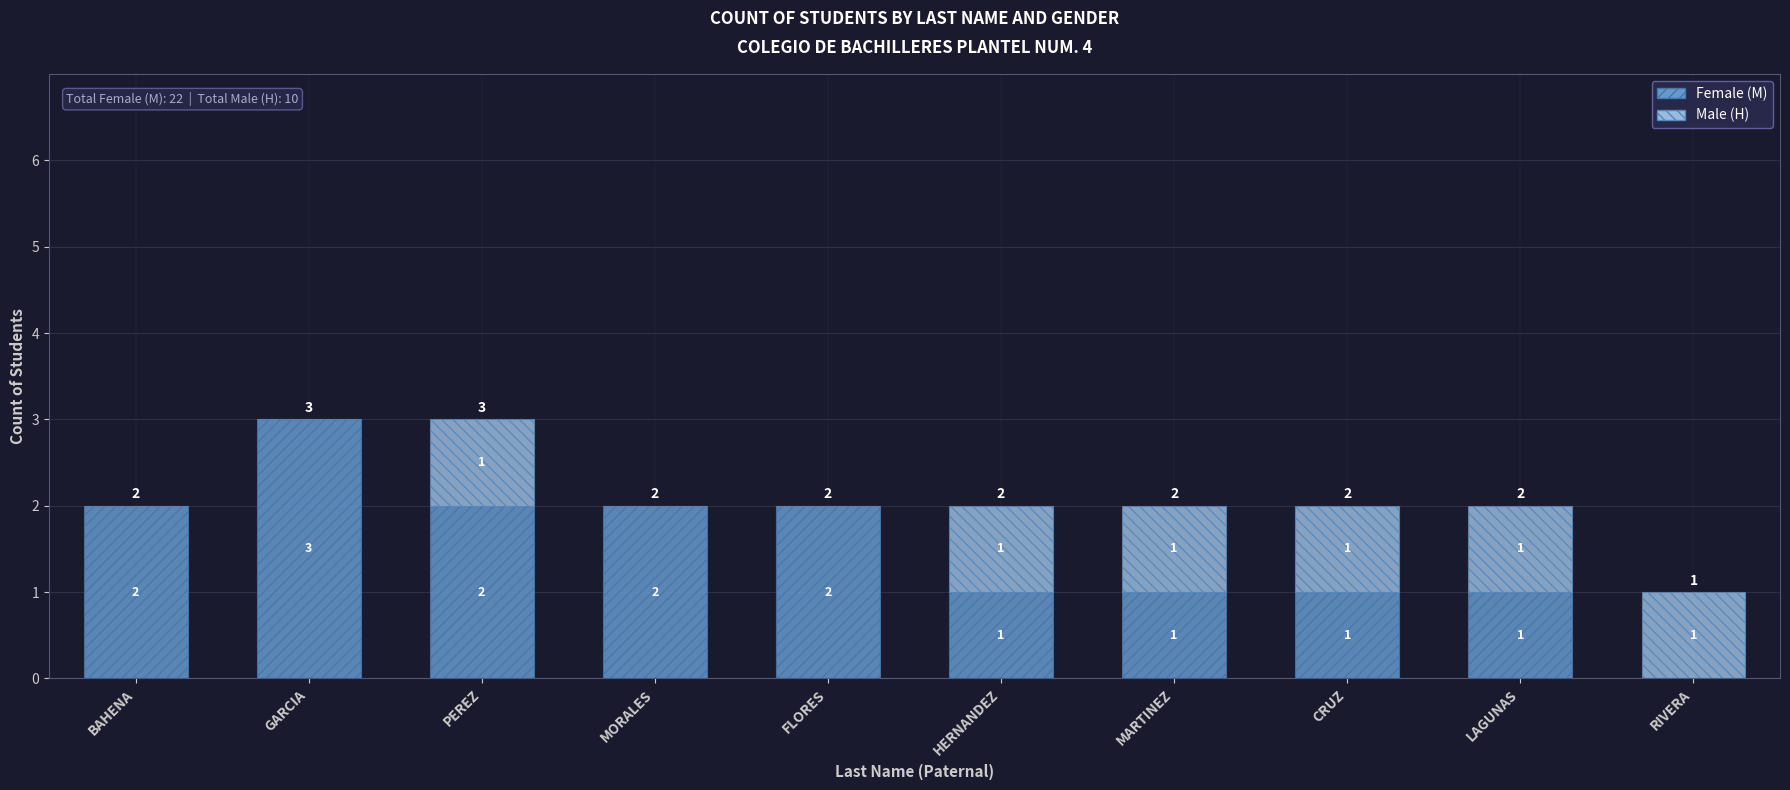

The Female (M) series shows 2 at BAHENA. True or false?

True